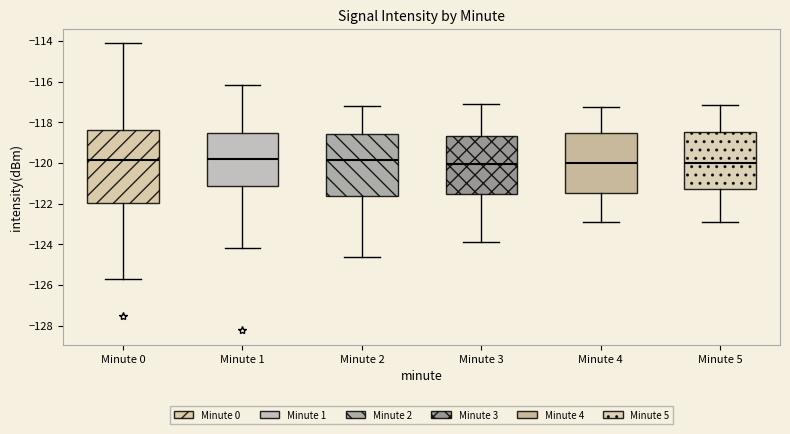

Where is the upper edge of the box for Minute 5 on the y-axis? The values are not printed on the chart, so give them approximately, as read against the axis.

-118.4